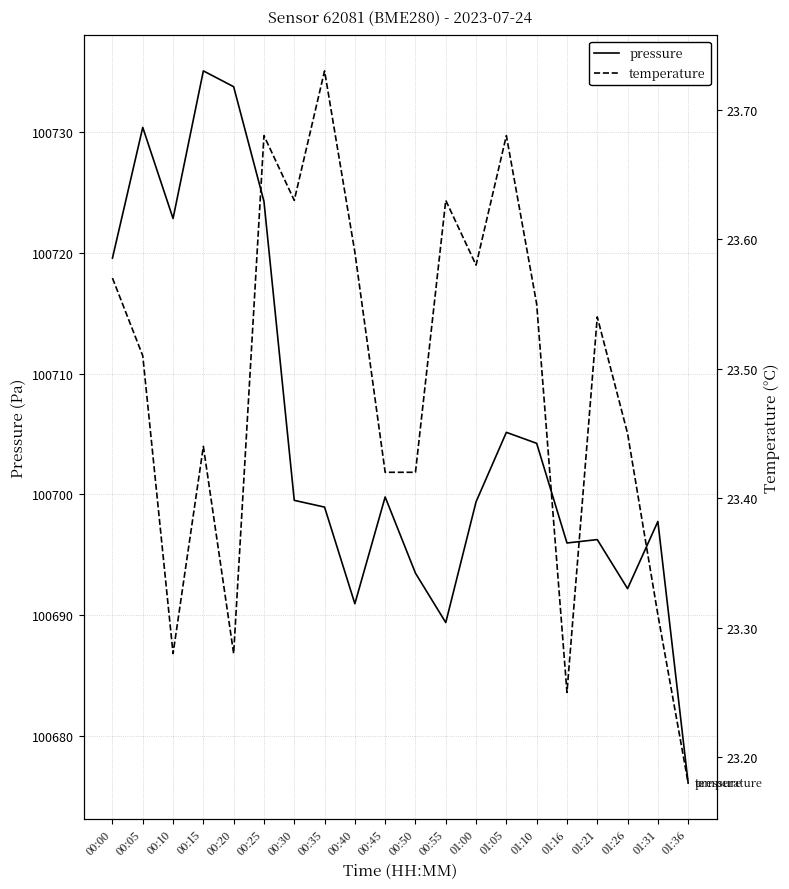

What is the highest value of the pressure series?

100735.1